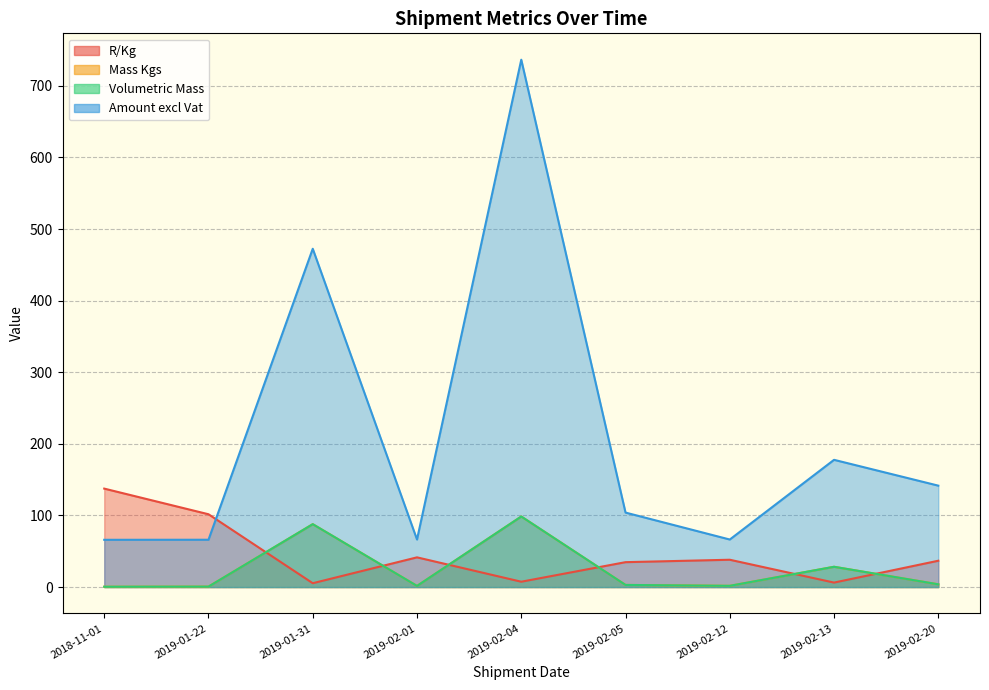

Which series has the largest total across all categories?

Amount excl Vat